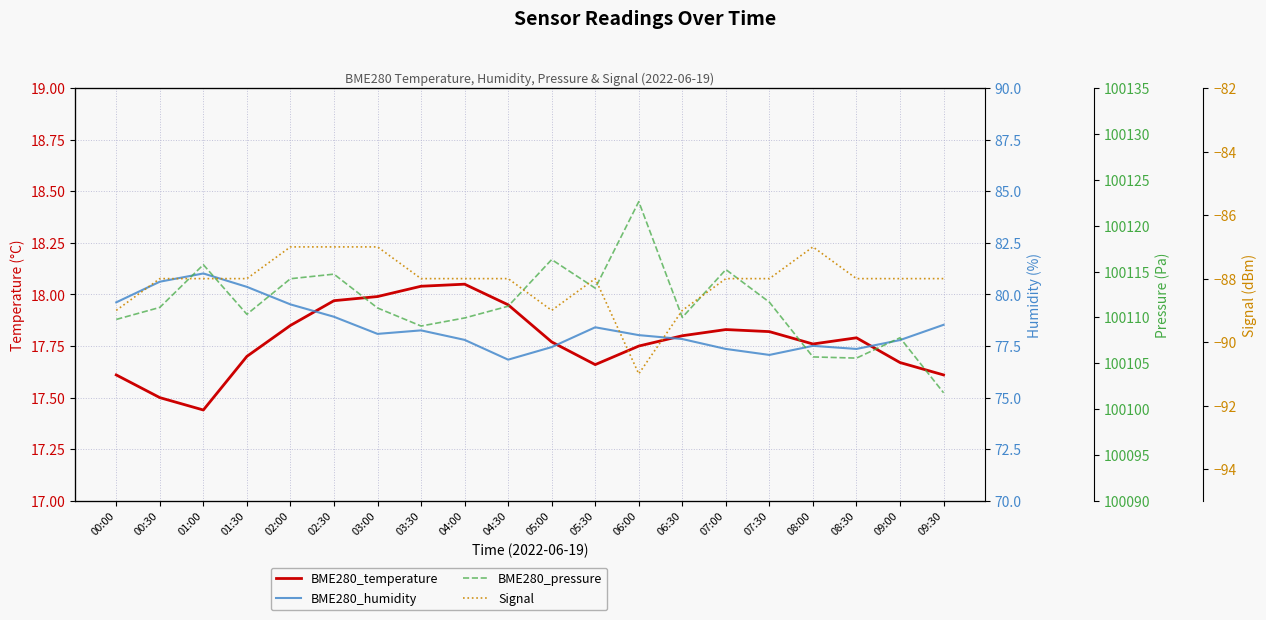

List the series in order of their peak value, highest first.

BME280_pressure, BME280_humidity, BME280_temperature, Signal